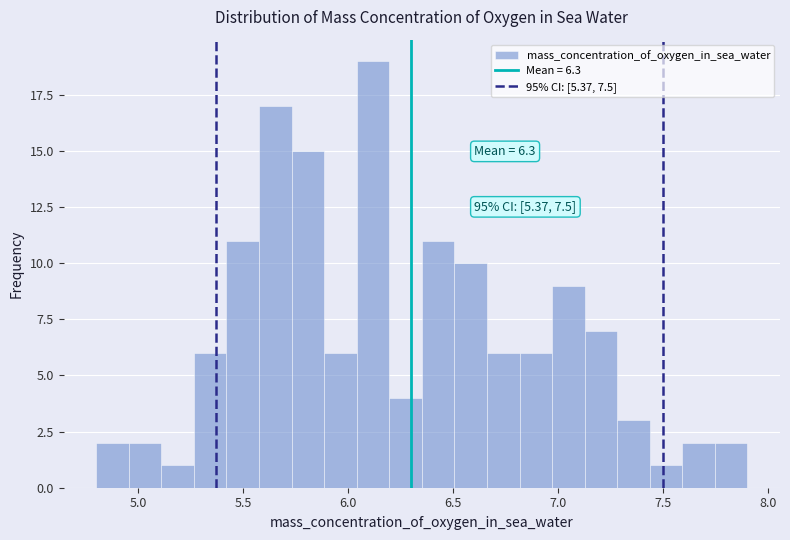

Read against the x-axis, roughly where is the centre of the tallest bar?

6.10